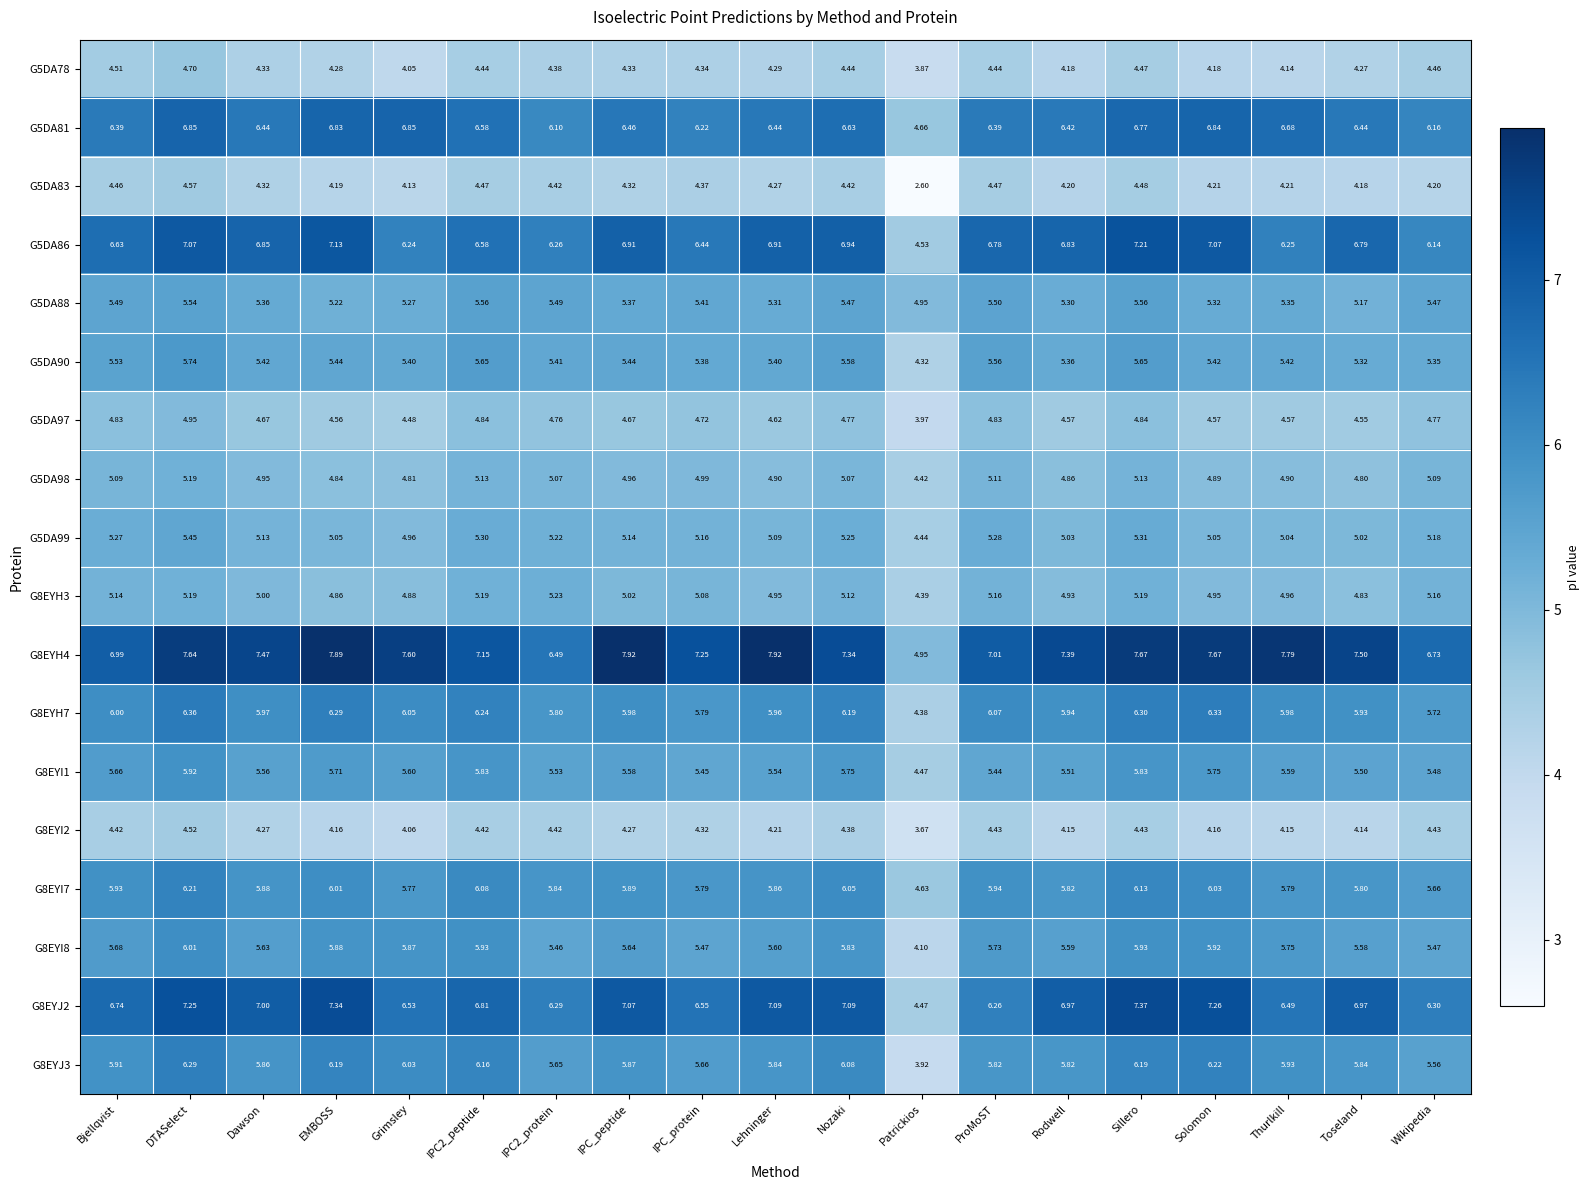

Where is G5DA99 nearest to the value 4?

Patrickios